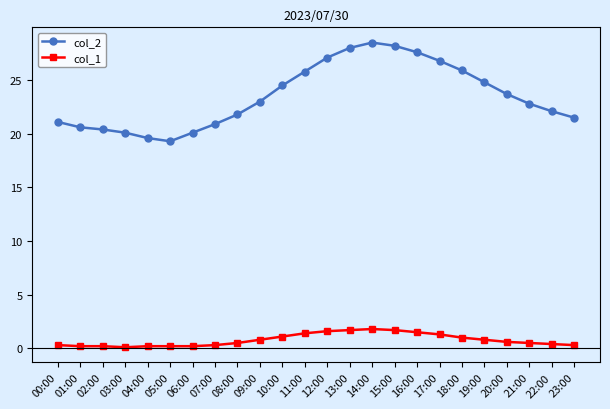

Is the value of col_1 at 03:00 greater than the value of col_2 at 03:00?

No